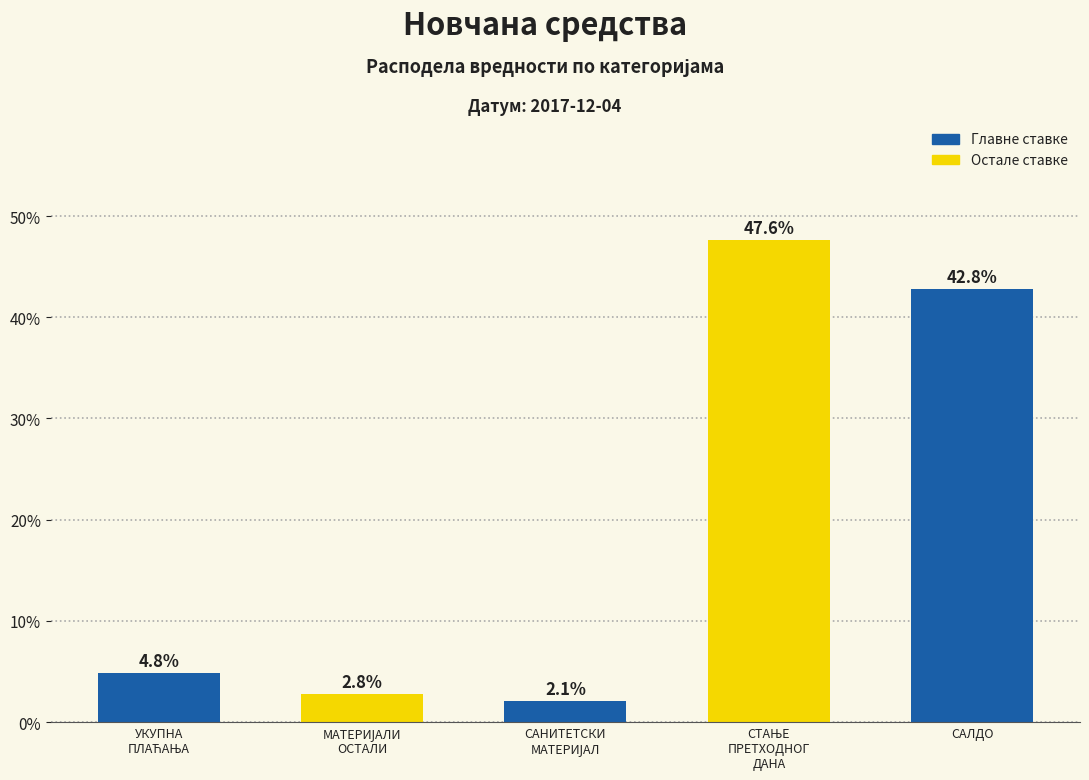

Reading left to right, extract all data points from this chart.

4.8	2.8	2.1	47.6	42.8